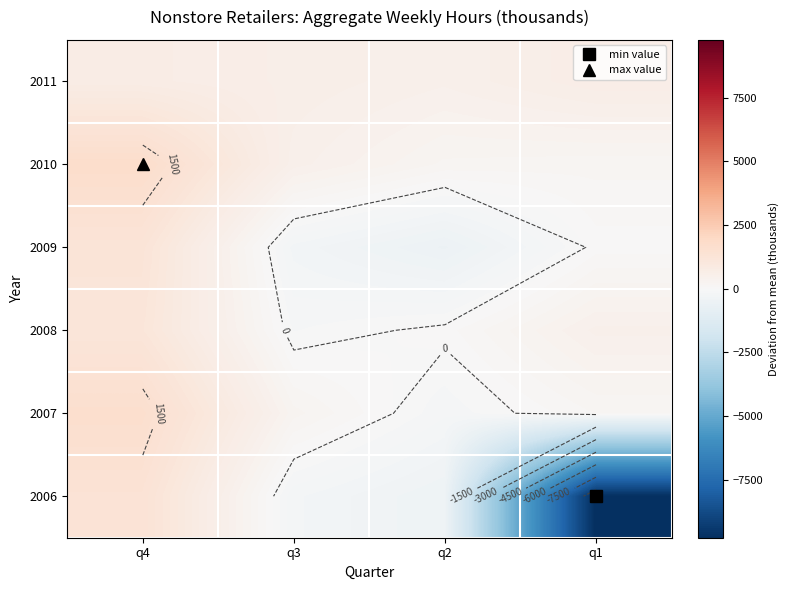

At q2, list the series in order from largest to smallest.

2011, 2010, 2008, 2007, 2006, 2009